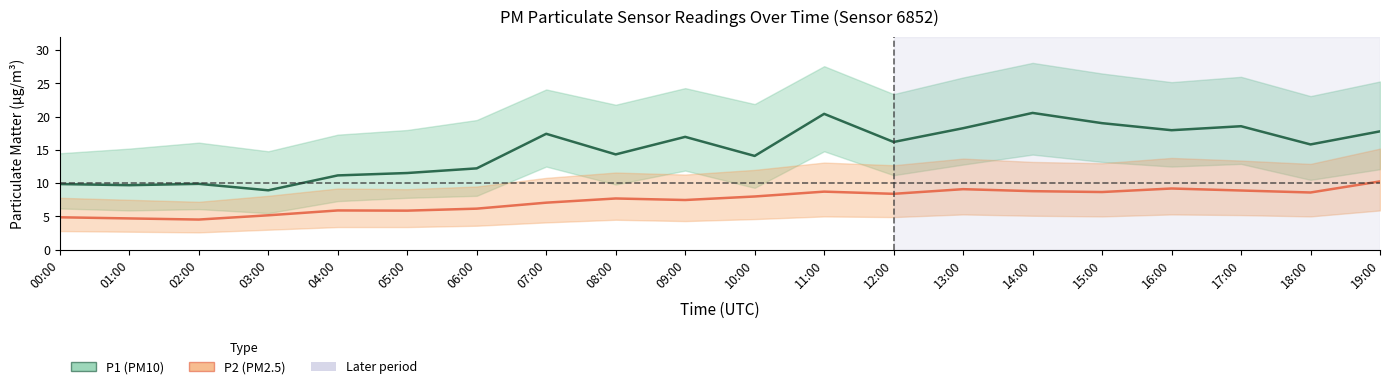

What is the difference between the highest and lowest values at 07:00?

10.4